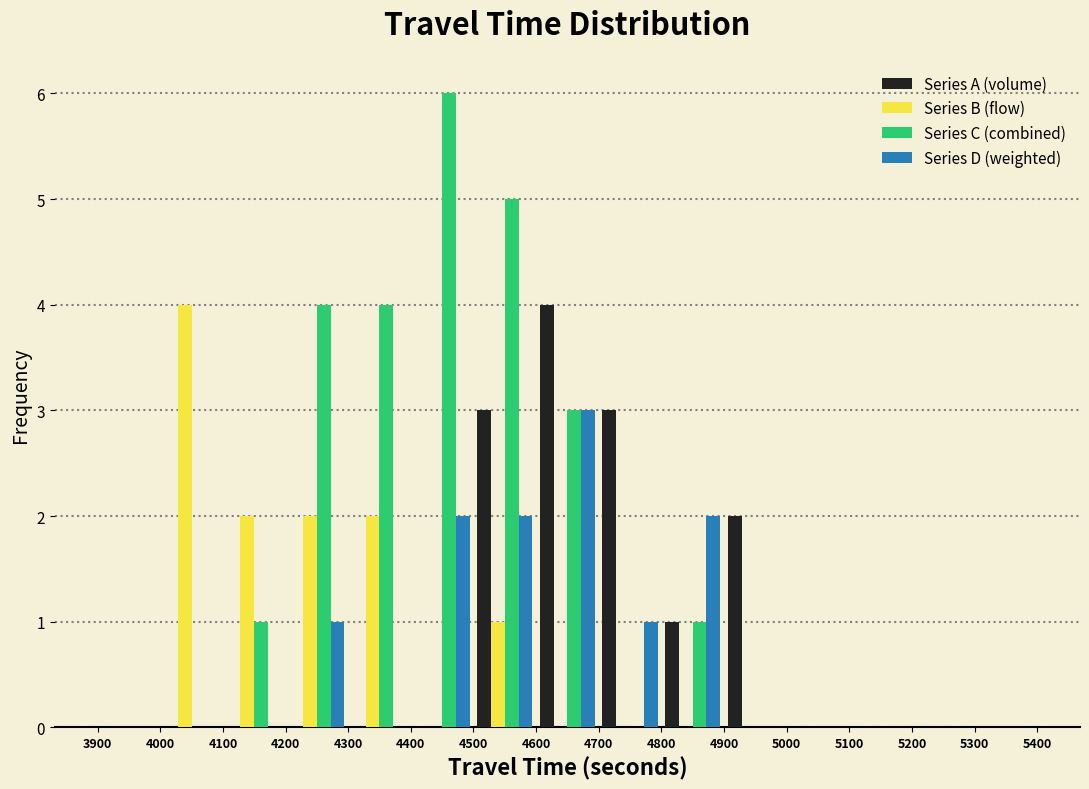

Reading left to right, list every range on the x-axis with the height of the bar of each series over it. The values are not printed on the chart, so give them approximately, as read against the axis.

3900 to 4000: Series A (volume)=0	Series B (flow)=0	Series C (combined)=0	Series D (weighted)=0
4000 to 4100: Series A (volume)=0	Series B (flow)=4	Series C (combined)=0	Series D (weighted)=0
4100 to 4200: Series A (volume)=0	Series B (flow)=2	Series C (combined)=1	Series D (weighted)=0
4200 to 4300: Series A (volume)=0	Series B (flow)=2	Series C (combined)=4	Series D (weighted)=1
4300 to 4400: Series A (volume)=0	Series B (flow)=2	Series C (combined)=4	Series D (weighted)=0
4400 to 4500: Series A (volume)=0	Series B (flow)=0	Series C (combined)=6	Series D (weighted)=2
4500 to 4600: Series A (volume)=3	Series B (flow)=1	Series C (combined)=5	Series D (weighted)=2
4600 to 4700: Series A (volume)=4	Series B (flow)=0	Series C (combined)=3	Series D (weighted)=3
4700 to 4800: Series A (volume)=3	Series B (flow)=0	Series C (combined)=0	Series D (weighted)=1
4800 to 4900: Series A (volume)=1	Series B (flow)=0	Series C (combined)=1	Series D (weighted)=2
4900 to 5000: Series A (volume)=2	Series B (flow)=0	Series C (combined)=0	Series D (weighted)=0
5000 to 5100: Series A (volume)=0	Series B (flow)=0	Series C (combined)=0	Series D (weighted)=0
5100 to 5200: Series A (volume)=0	Series B (flow)=0	Series C (combined)=0	Series D (weighted)=0
5200 to 5300: Series A (volume)=0	Series B (flow)=0	Series C (combined)=0	Series D (weighted)=0
5300 to 5400: Series A (volume)=0	Series B (flow)=0	Series C (combined)=0	Series D (weighted)=0